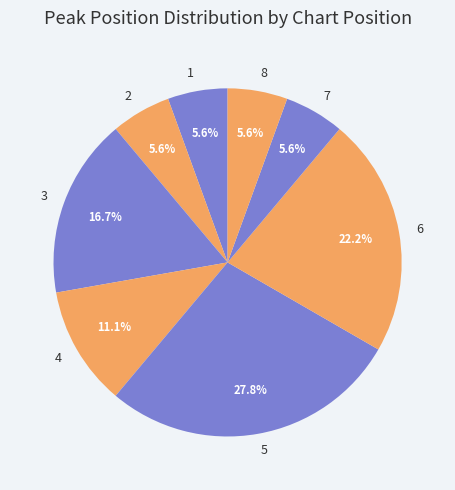

Combined, do 7 and 3 account for over 50%?

No